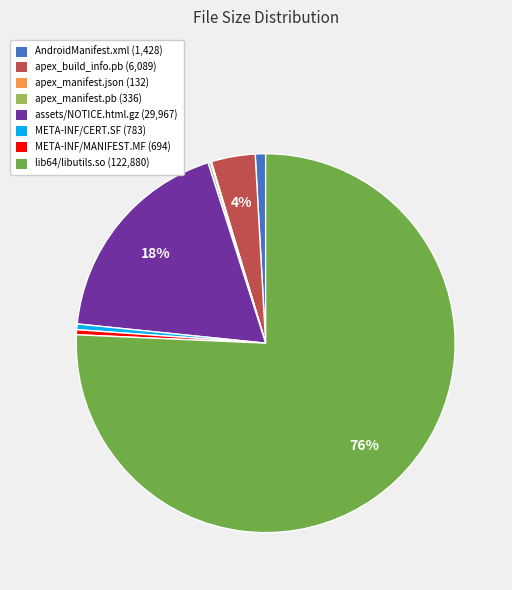

What is the majority slice?

lib64/libutils.so